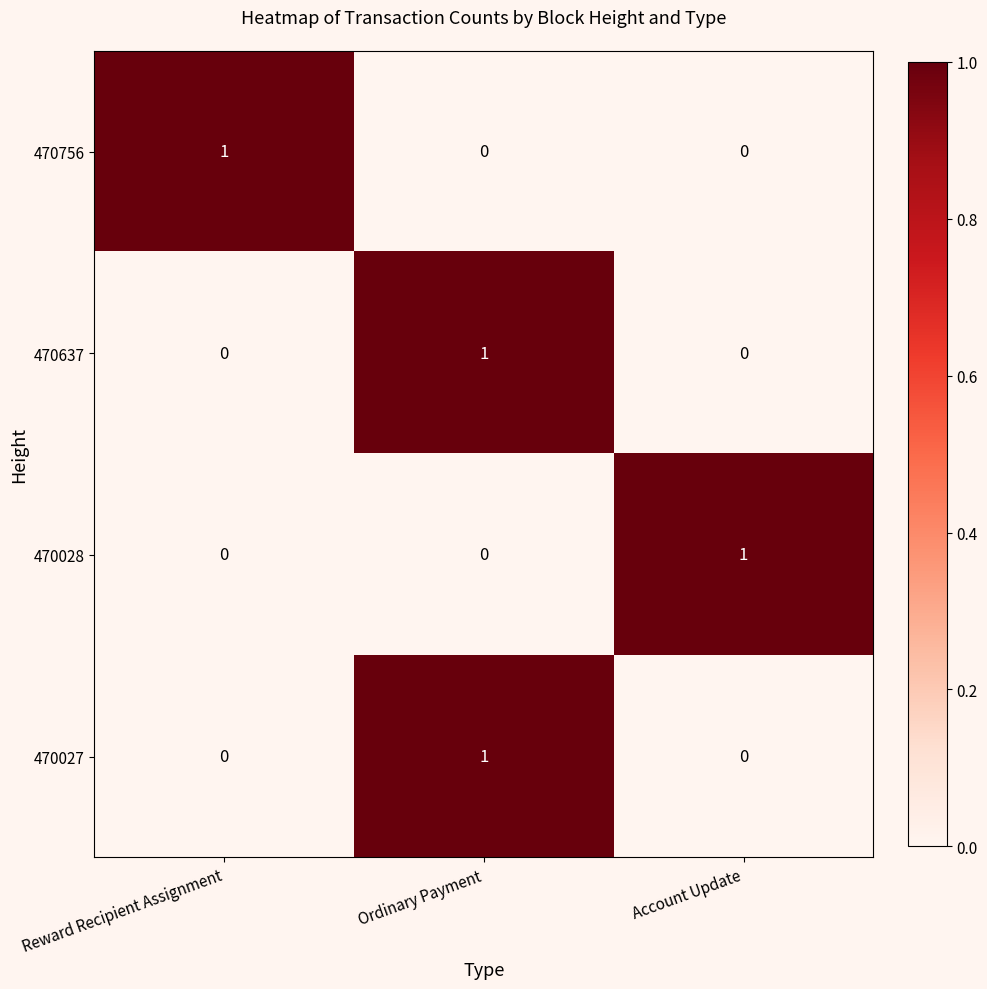

Reading right to left, extract all data points from this chart.

470756: Account Update=0	Ordinary Payment=0	Reward Recipient Assignment=1
470637: Account Update=0	Ordinary Payment=1	Reward Recipient Assignment=0
470028: Account Update=1	Ordinary Payment=0	Reward Recipient Assignment=0
470027: Account Update=0	Ordinary Payment=1	Reward Recipient Assignment=0